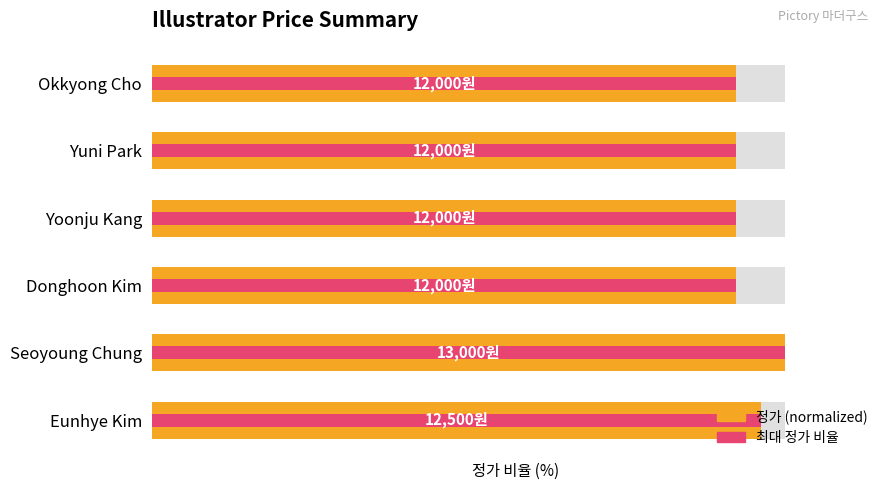

What is the difference between the maximum and minimum values in the 최대 정가 비율 series?

7.7